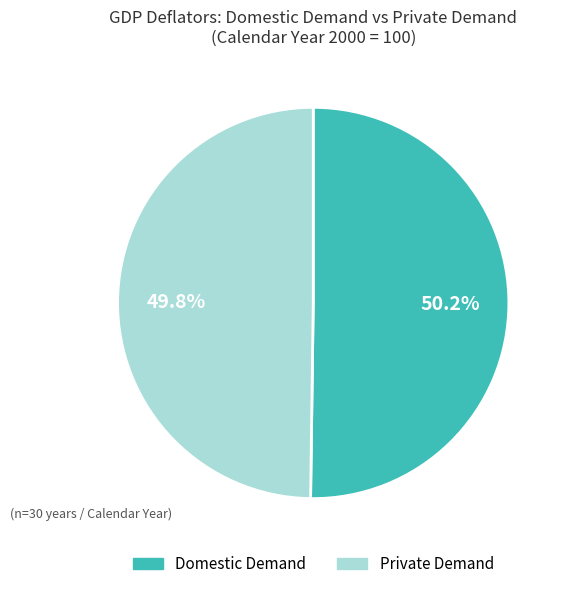

Does any single category account for the majority?

Yes